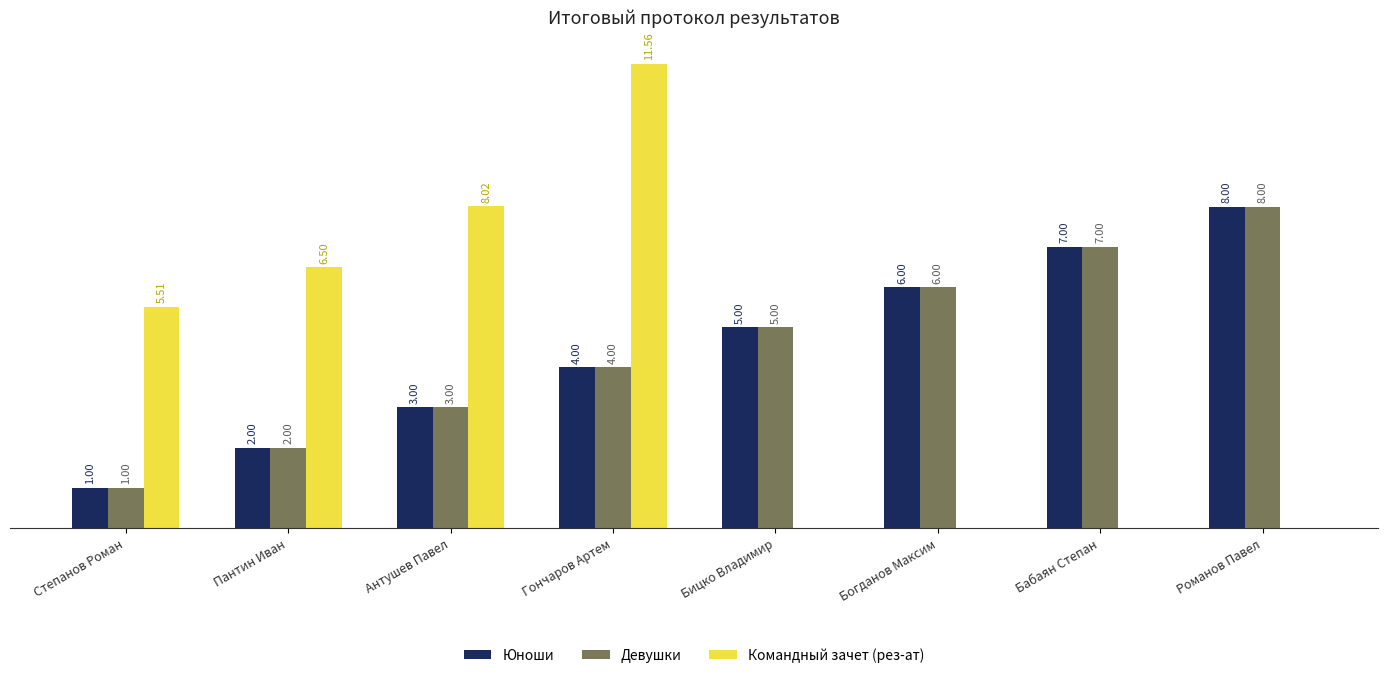

Which label corresponds to the largest value in the chart?

Гончаров Артем